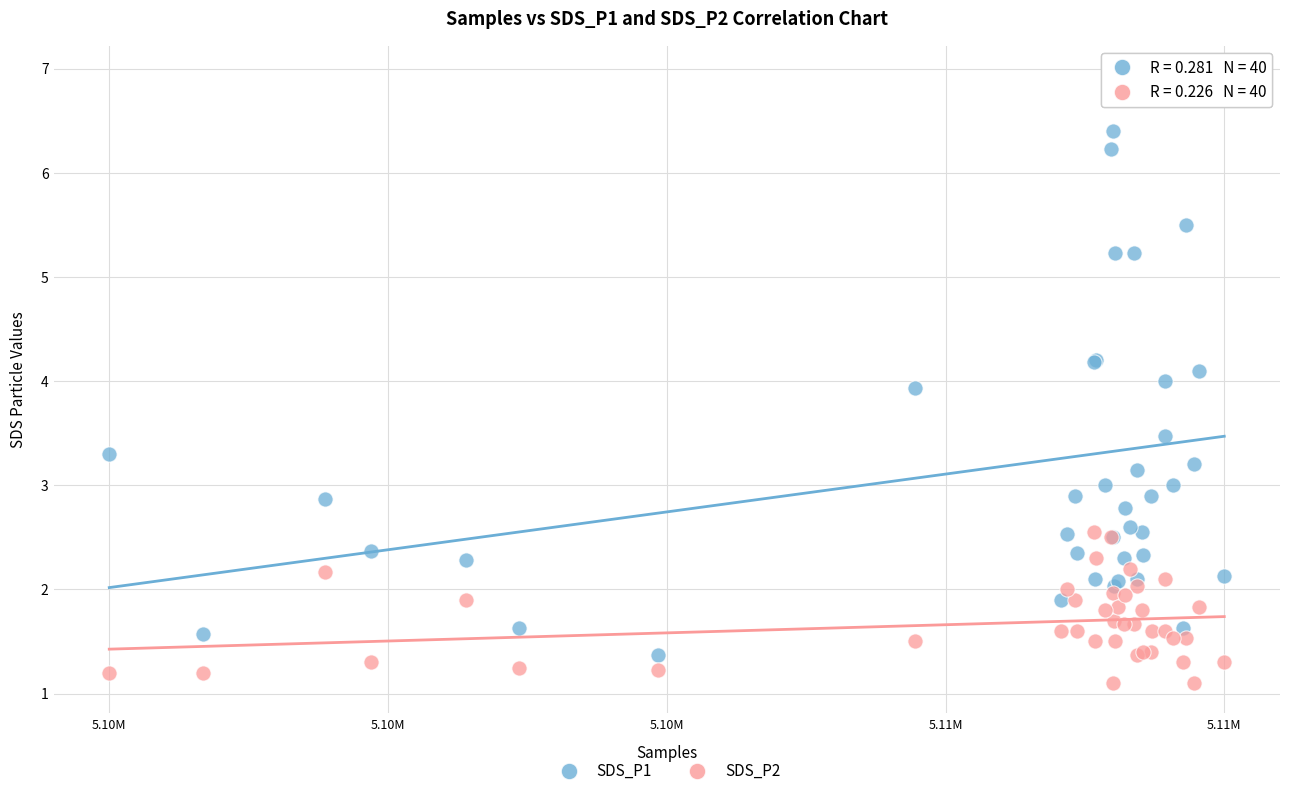

Which series contains the highest Y value?

SDS_P1